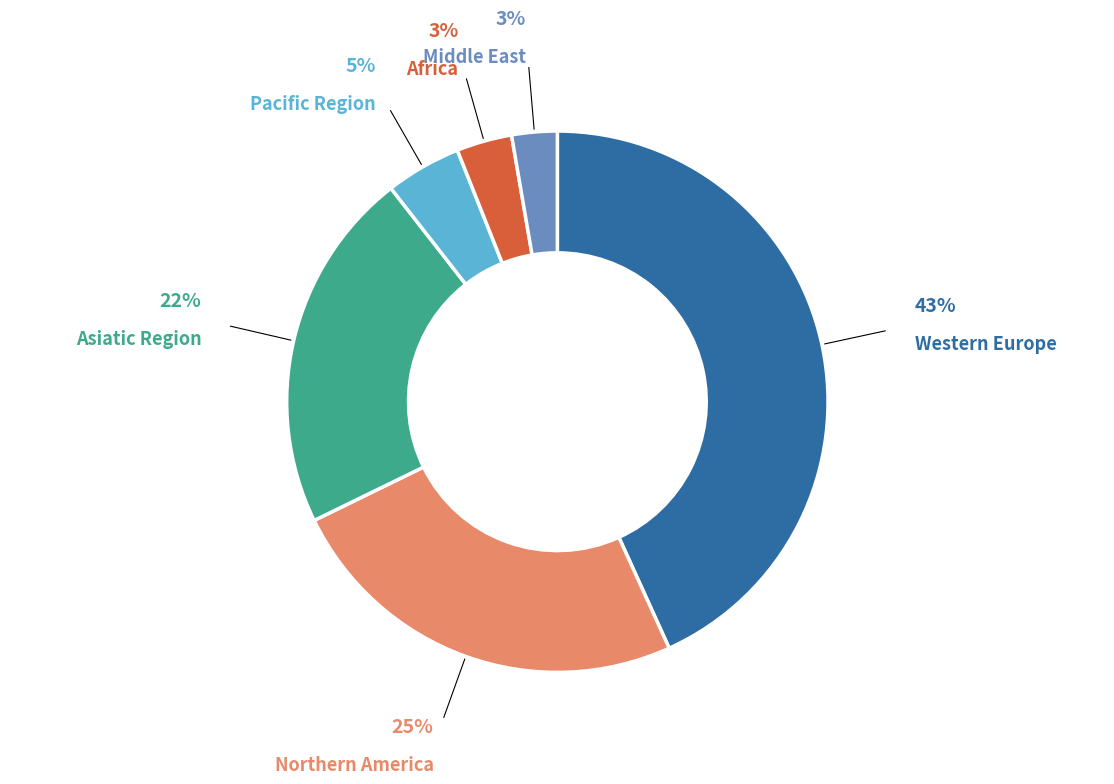

Does any single category account for the majority?

No